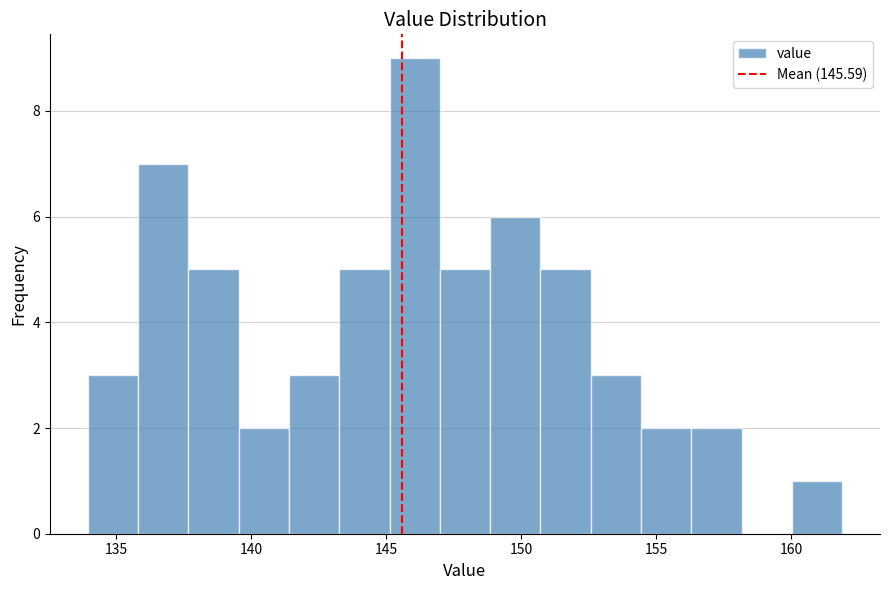

Read against the x-axis, roughly where is the centre of the tallest bar?

146.0